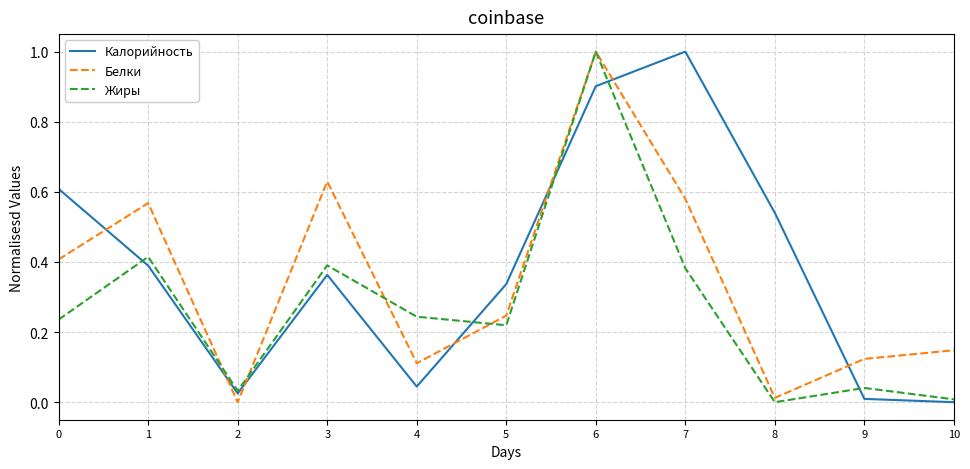

Is the value of Белки at 3 greater than the value of Калорийность at 9?

Yes